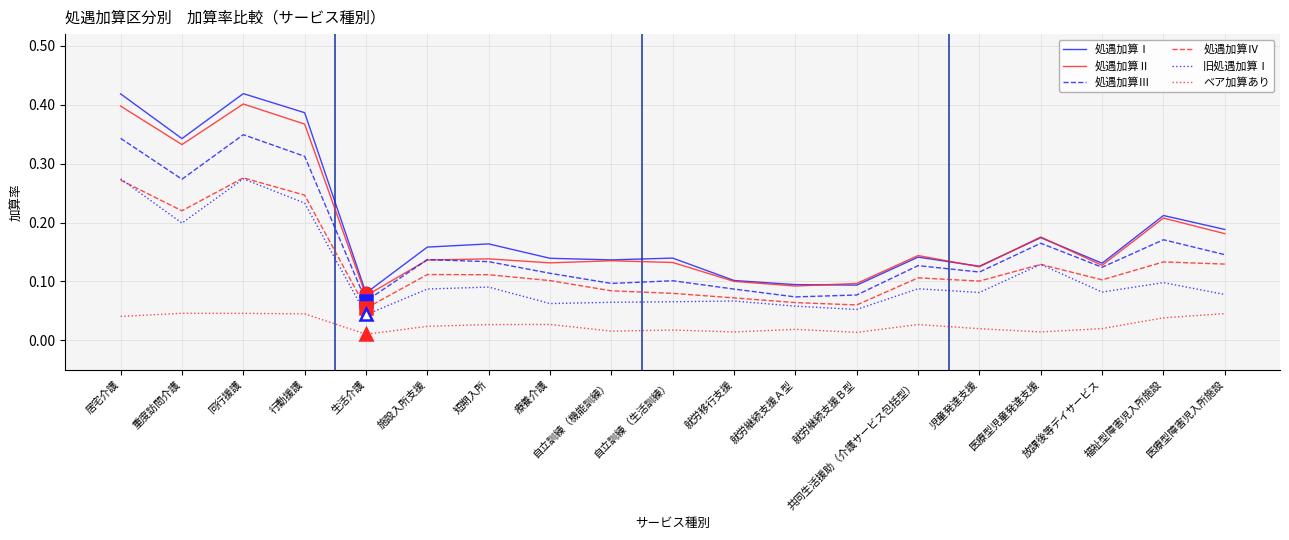

The value of 処遇加算Ⅱ at 就労移行支援 is 0.1. True or false?

True